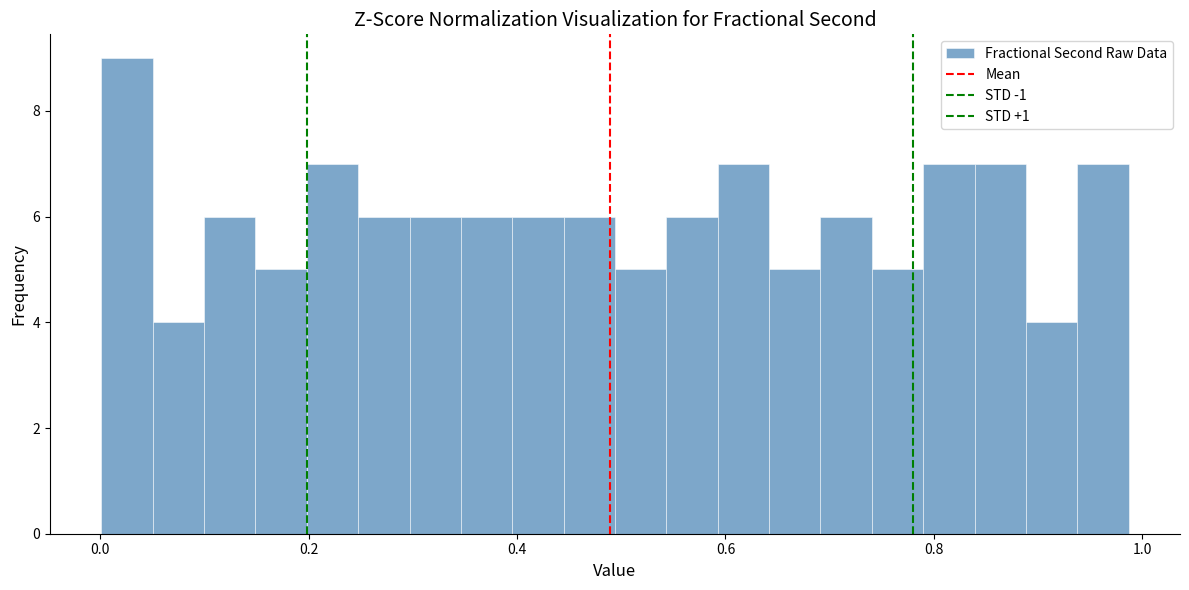

Around what value on the x-axis is the tallest bar? Give the approximate position of its centre, as read against the axis.

0.02